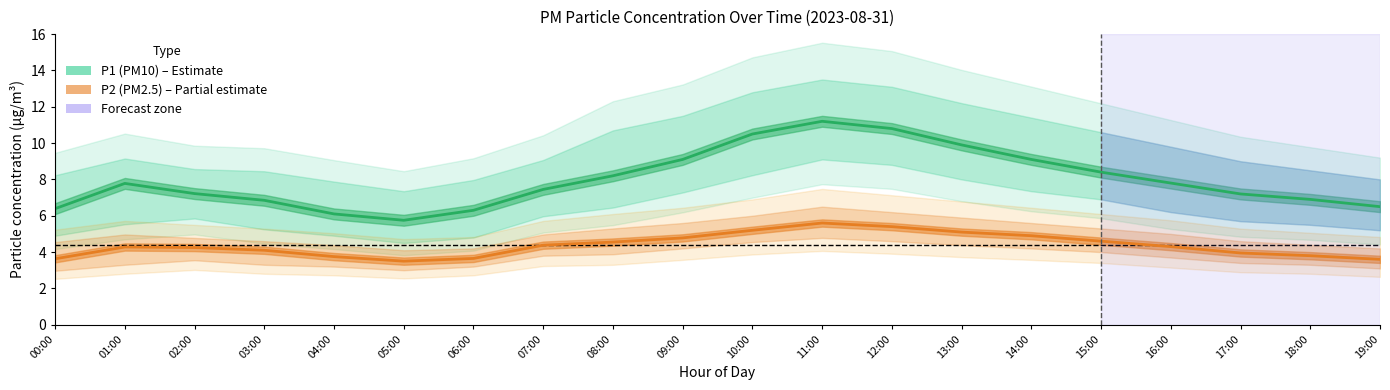

What is the sum of the P1_upper values at 02:00 and 11:00?

22.1